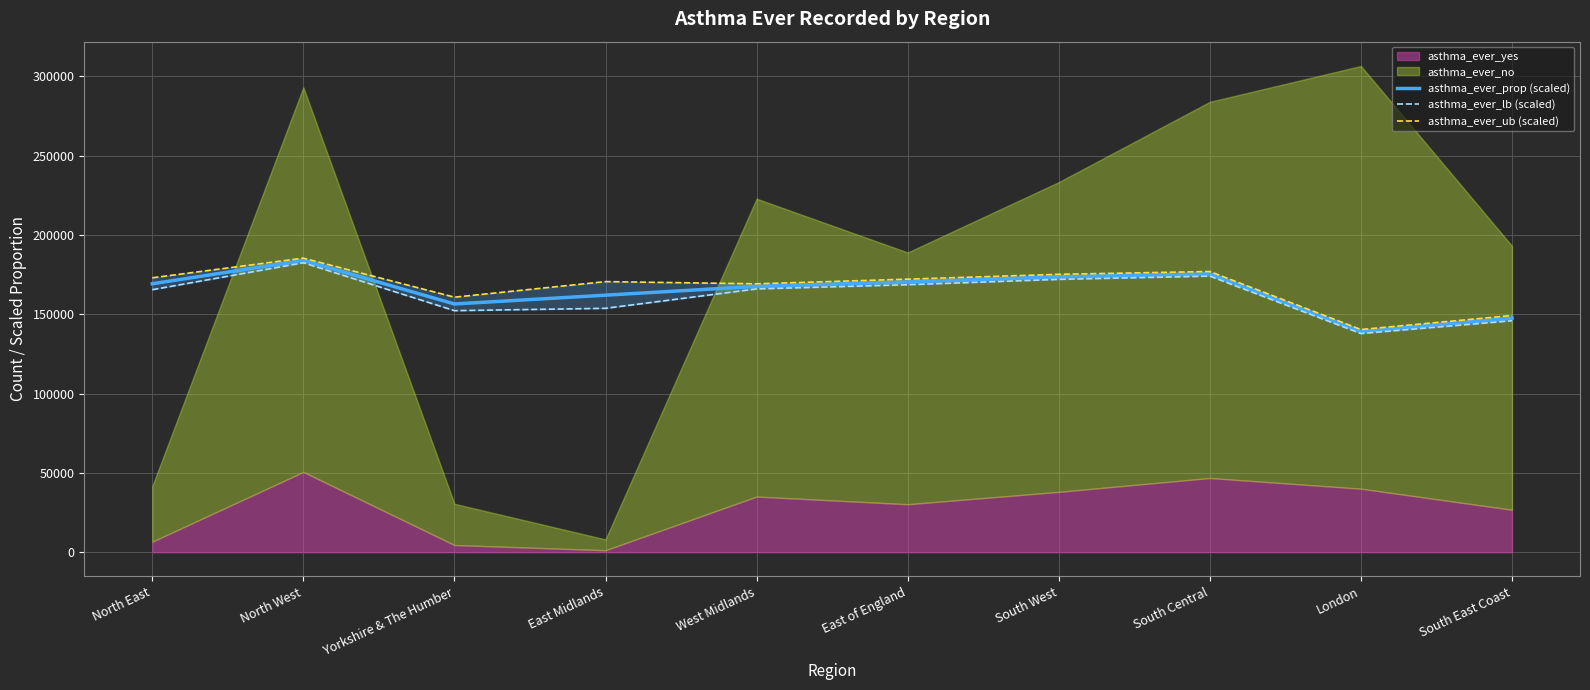

True or false: asthma_ever_ub (scaled) and asthma_ever_prop (scaled) cross at least once.

False